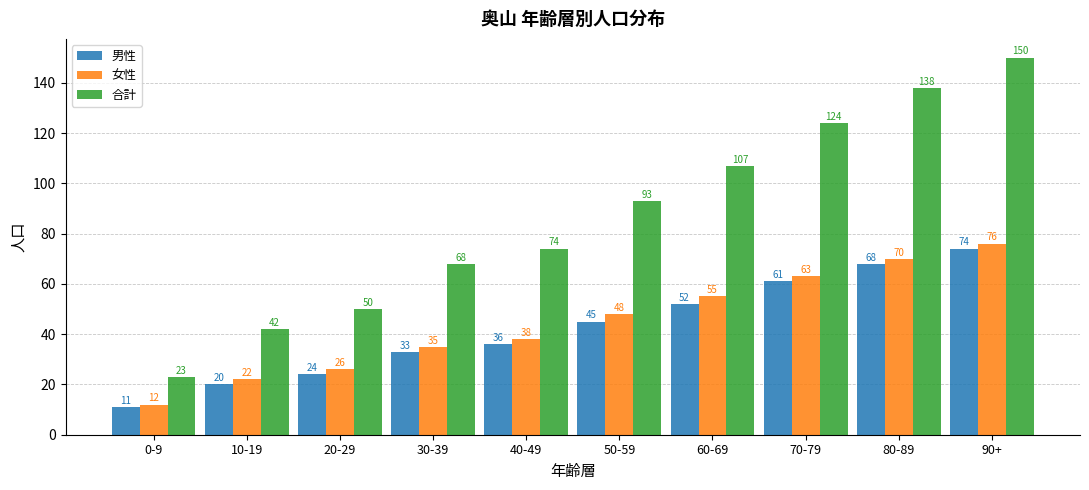

What is the difference between the highest and lowest values at 20-29?

26